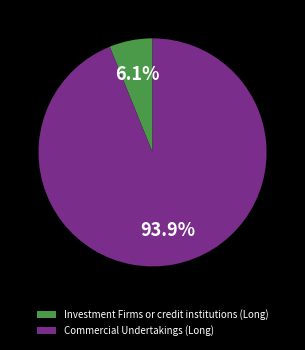

To the nearest percent, what percentage of the pie is Commercial Undertakings (Long)?

94%